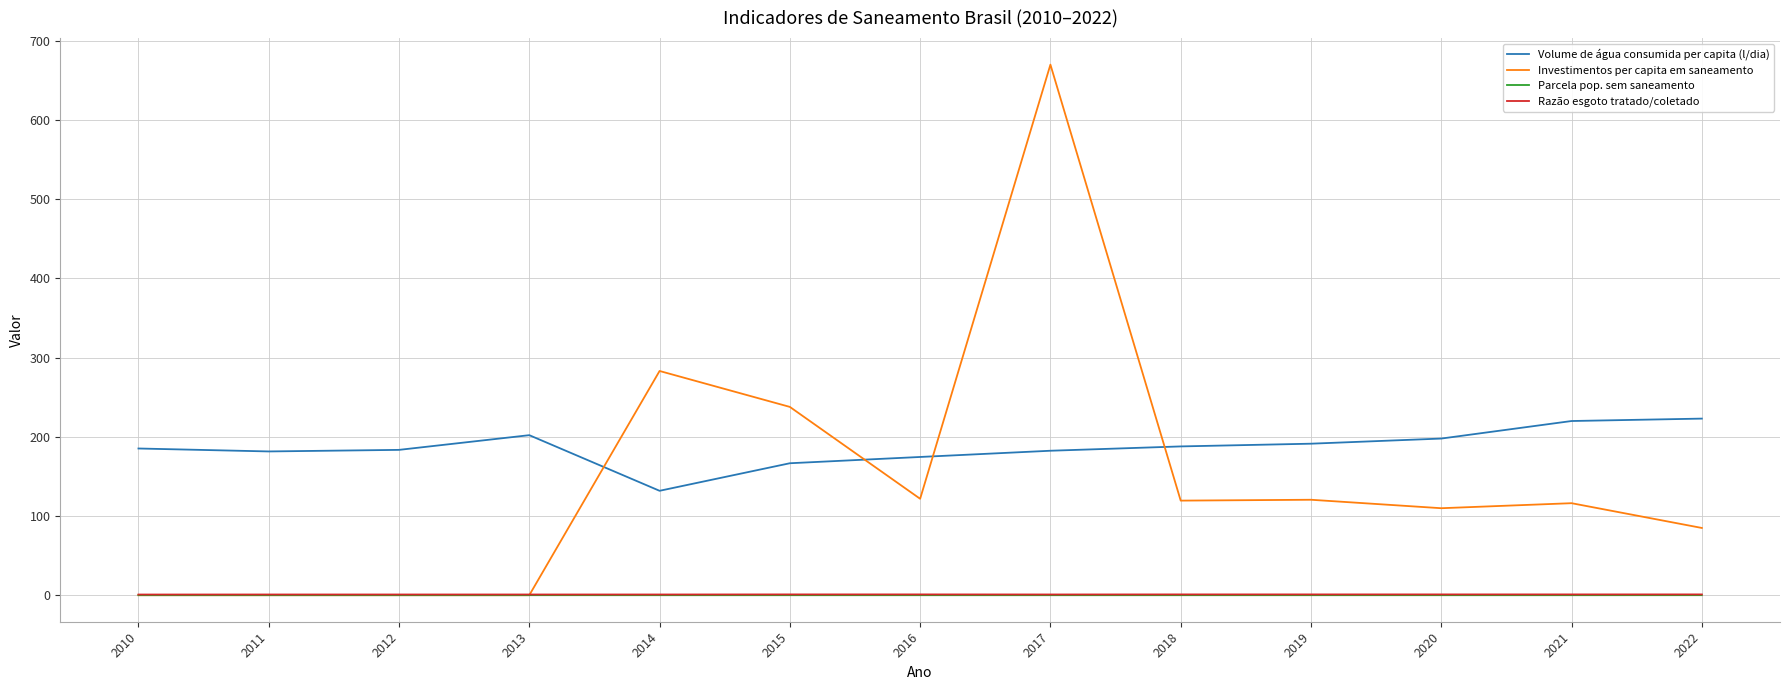

What is the total value across all series at 2020?

308.6